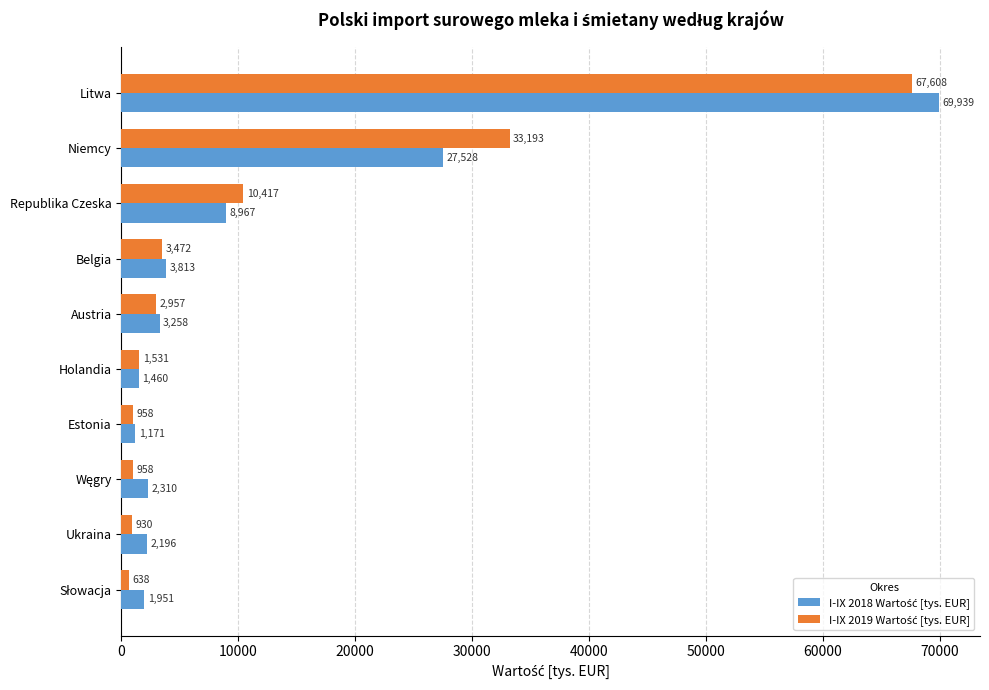

What is the difference between the highest and lowest values at Litwa?

2331.0